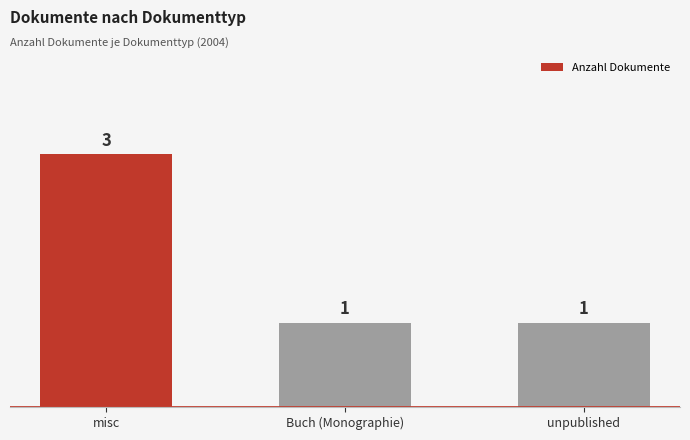

What is the greatest value displayed?

3